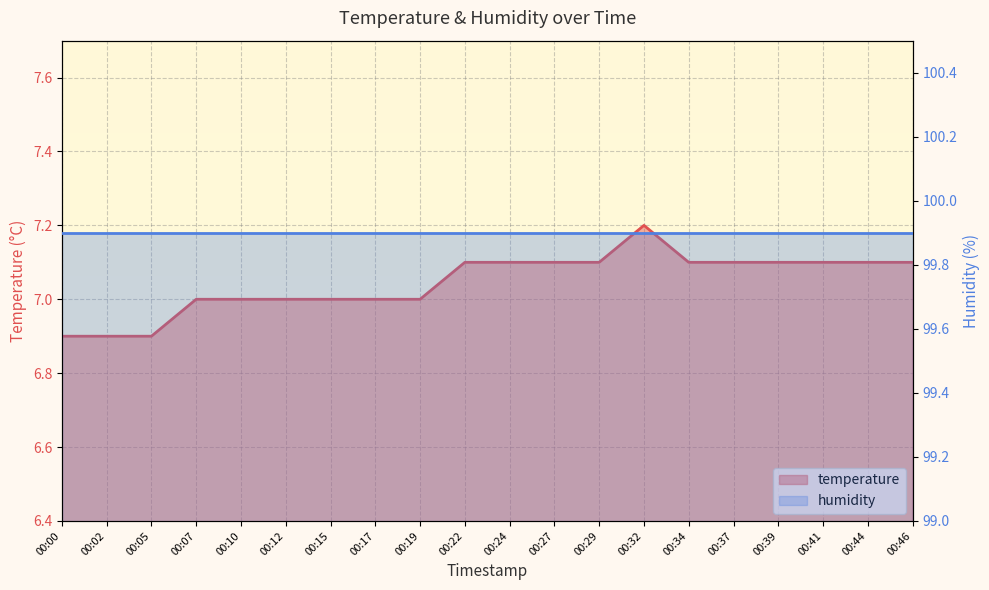

Rank the categories by value from highest to lowest.

00:32, 00:22, 00:24, 00:27, 00:29, 00:34, 00:37, 00:39, 00:41, 00:44, 00:46, 00:07, 00:10, 00:12, 00:15, 00:17, 00:19, 00:00, 00:02, 00:05